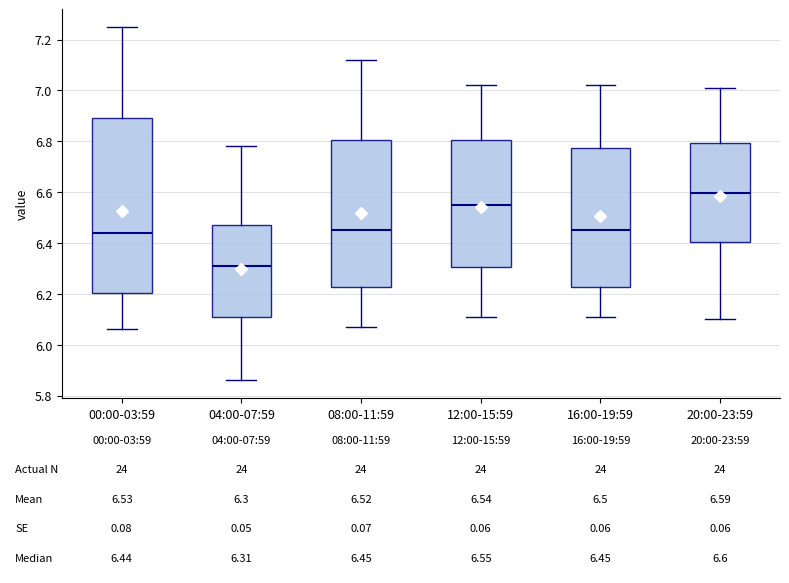

Which box's median line is the highest?

20:00-23:59